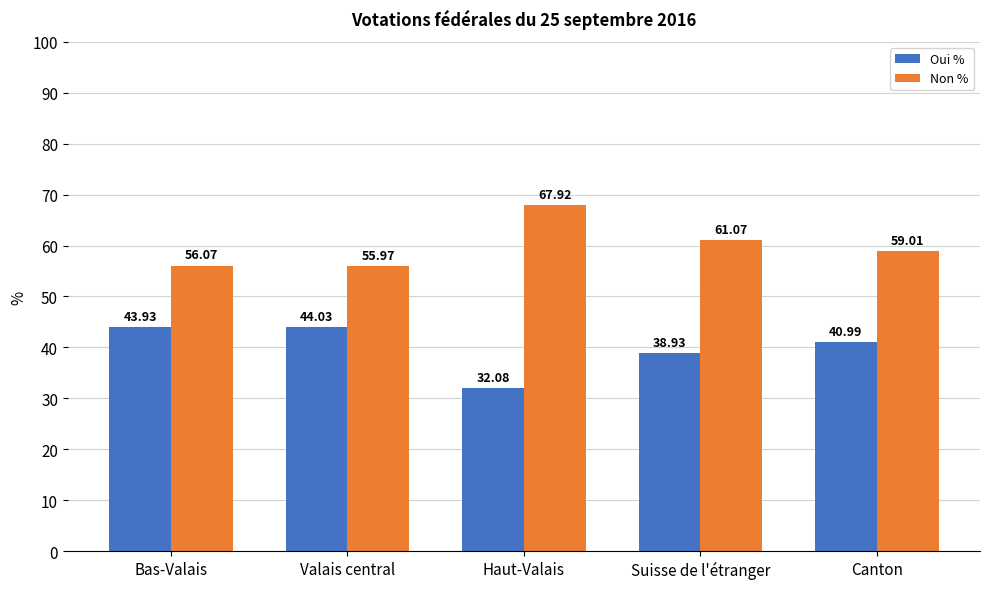

What is the difference between the highest and lowest values at Suisse de l'étranger?

22.1